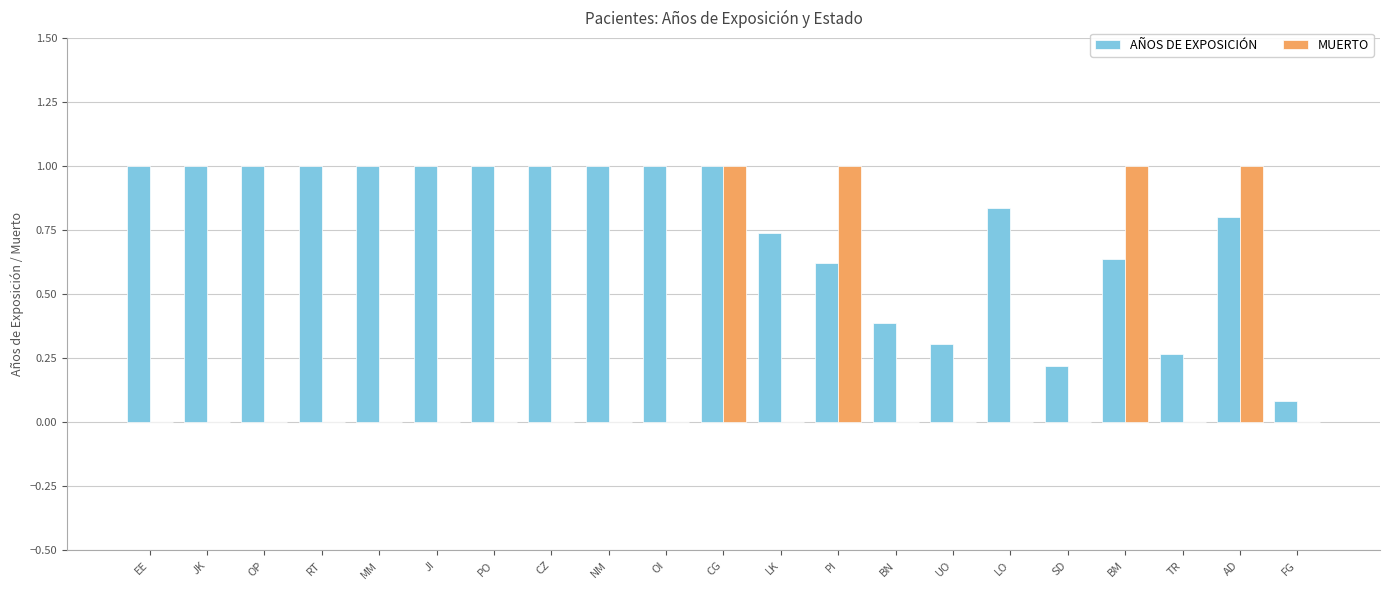

Which series changed the most between JK and AD?

MUERTO